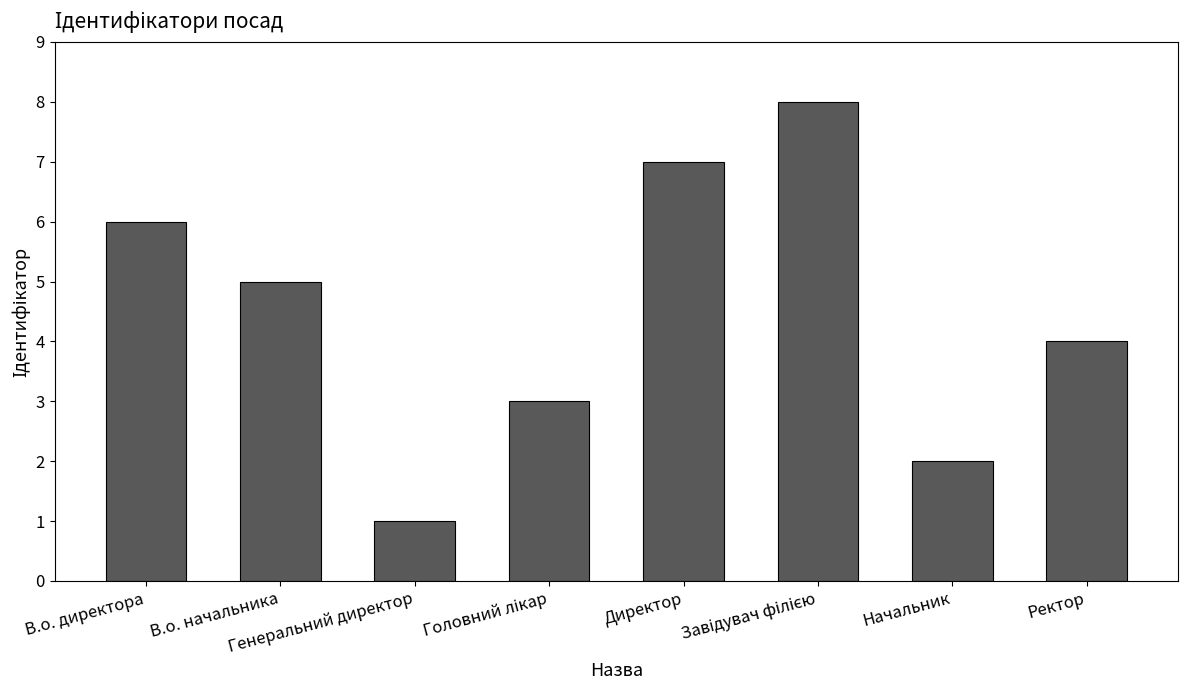

Count the values in the range 3 to 7.

5